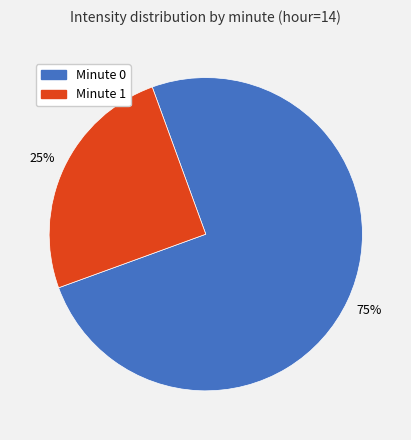

Which slice is the largest?

Minute 0